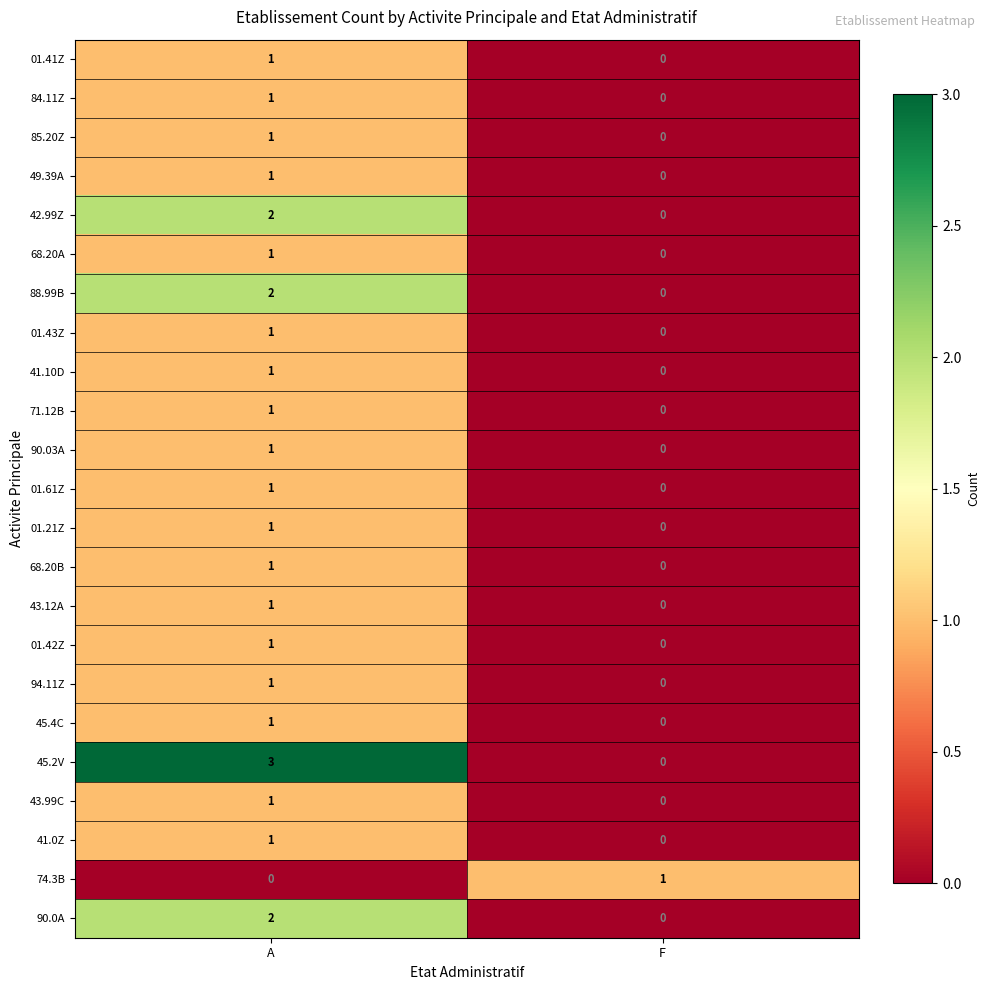

Between A and F, which series saw the biggest shift?

45.2V